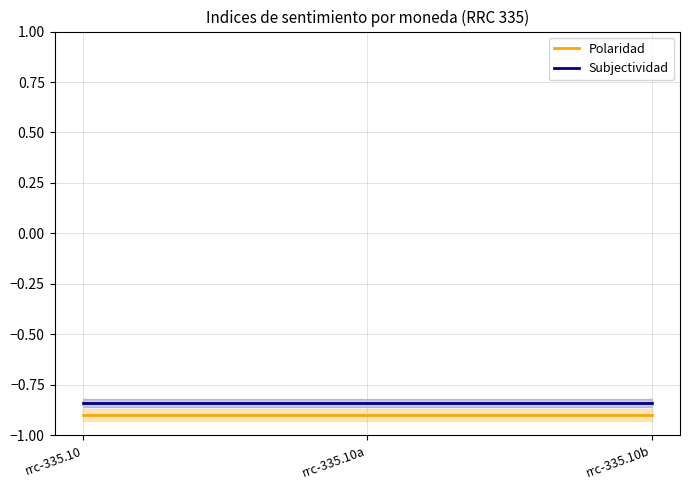

What is the spread (max minus min) of values at rrc-335.10a?

0.1